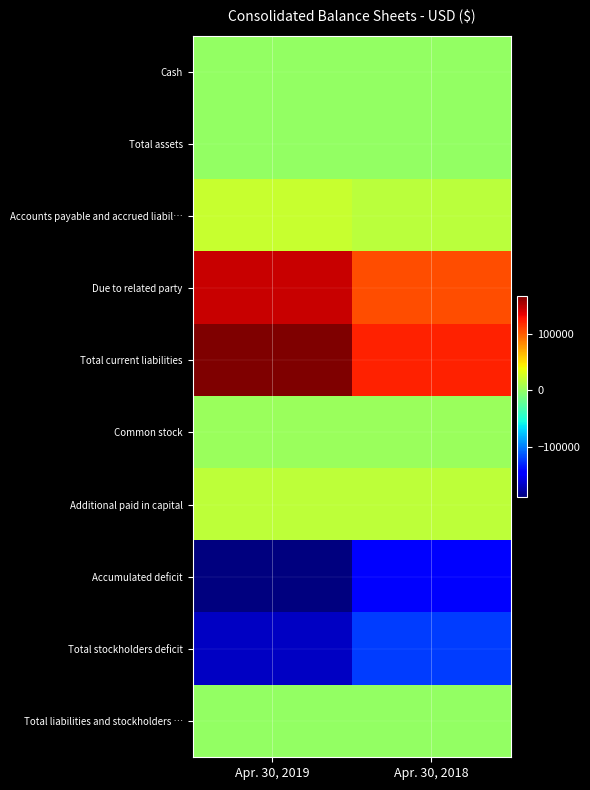

At which category is the sum across all series the highest?

Apr. 30, 2018